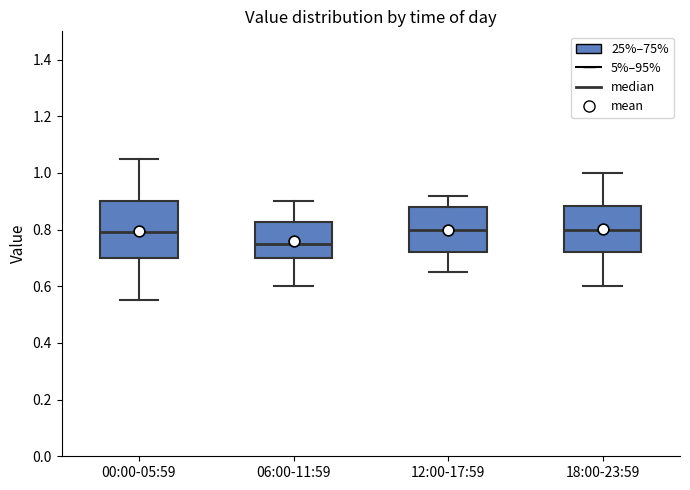

Where does the median line of the box for 00:00-05:59 sit on the y-axis? The values are not printed on the chart, so give them approximately, as read against the axis.

0.80